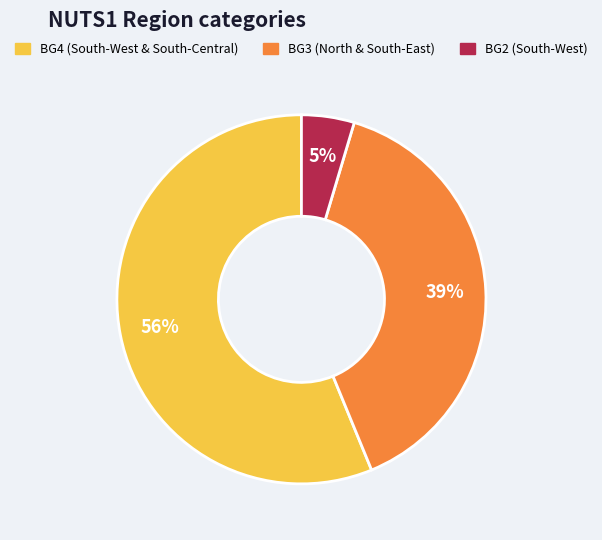

To the nearest percent, what is the average slice percentage?

33%